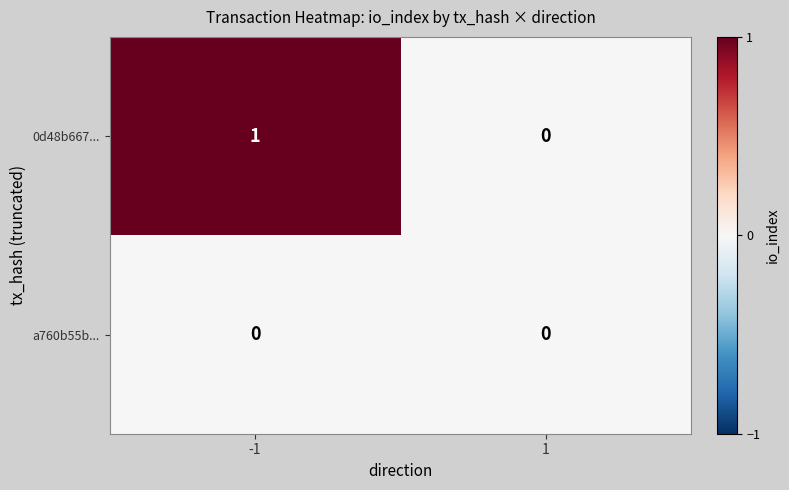

Rank the series by their maximum value, from highest to lowest.

0d48b667..., a760b55b...